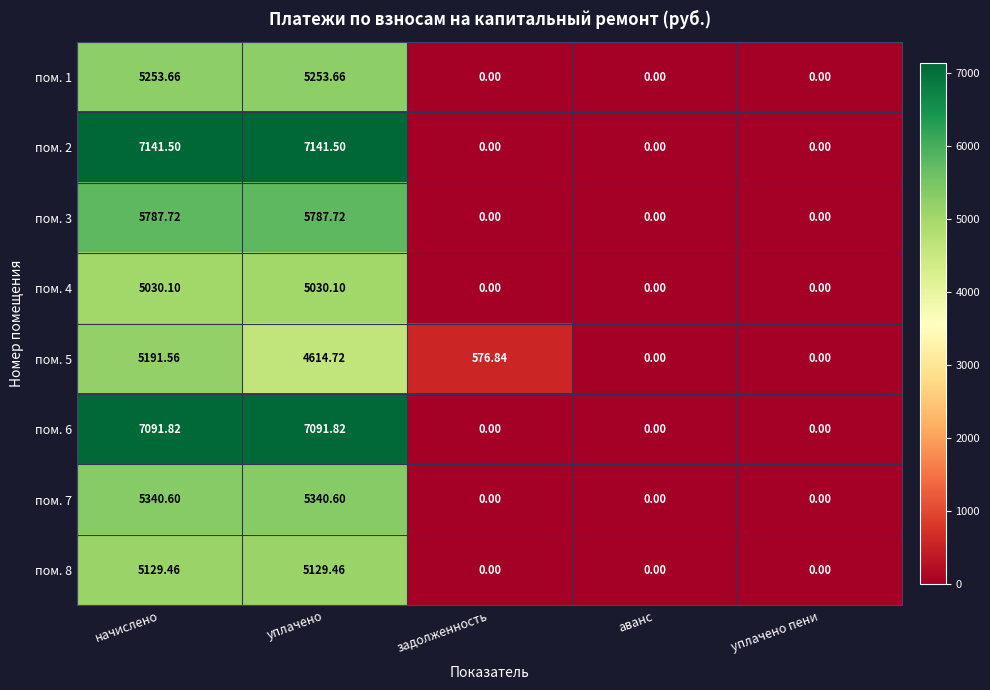

At which category is the sum across all series the highest?

начислено